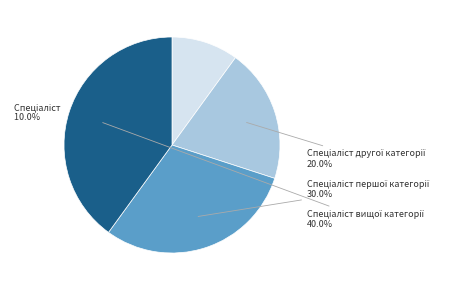

Does any single category account for the majority?

No